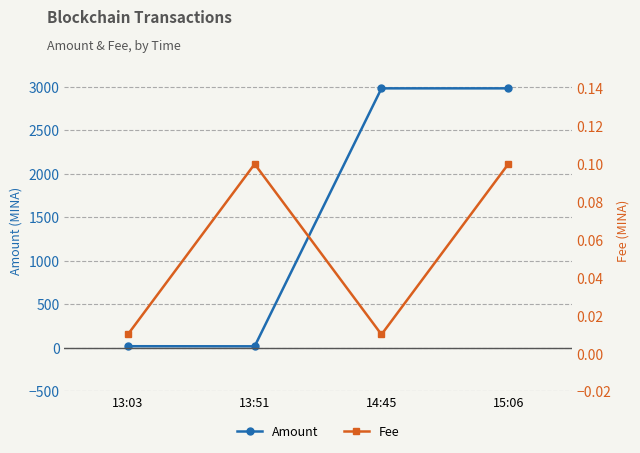

What is the label of the 2nd point from the left?

13:51